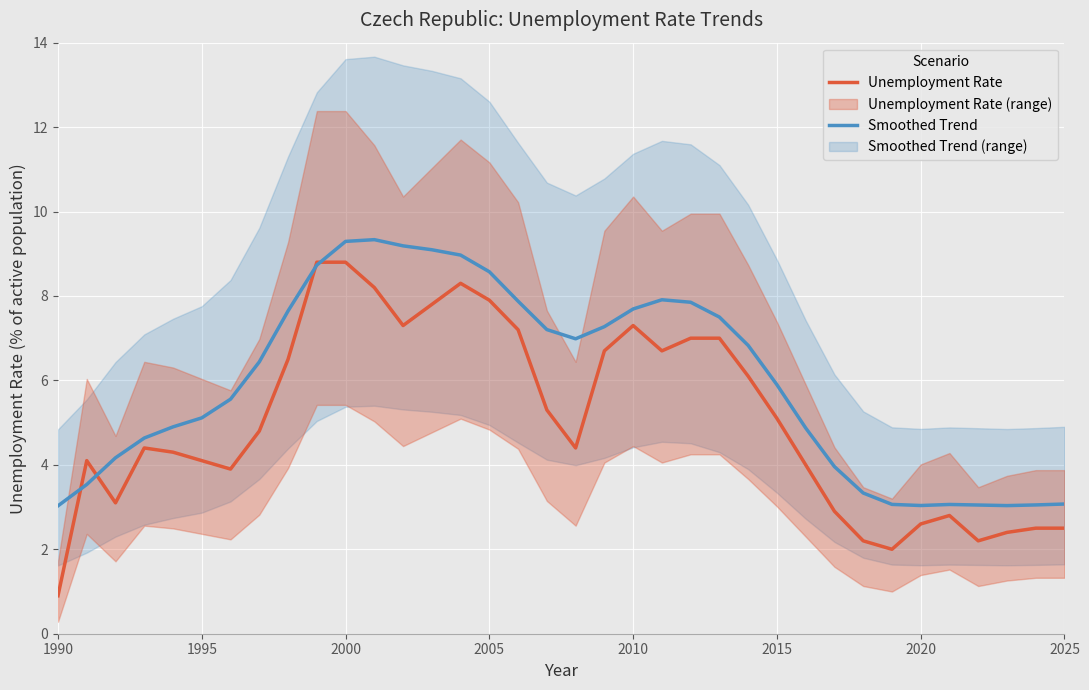

What is the minimum value for Smoothed Trend?

3.0